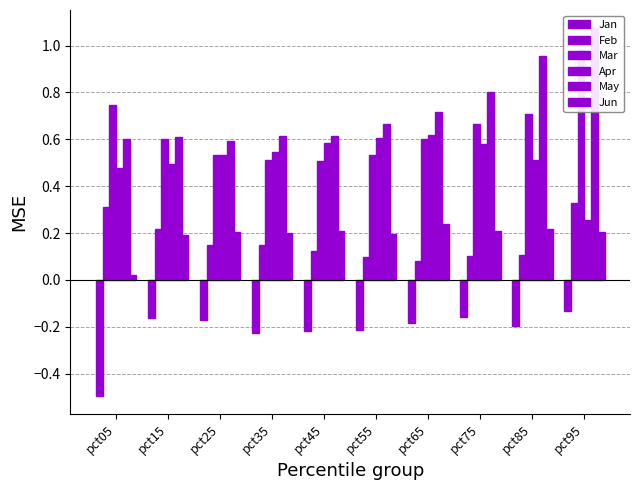

What is the spread (max minus min) of values at pct25?

0.8